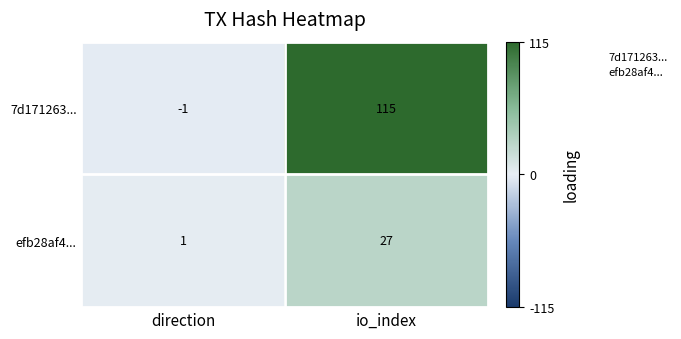

What is the sum of all efb28af4... values?

28